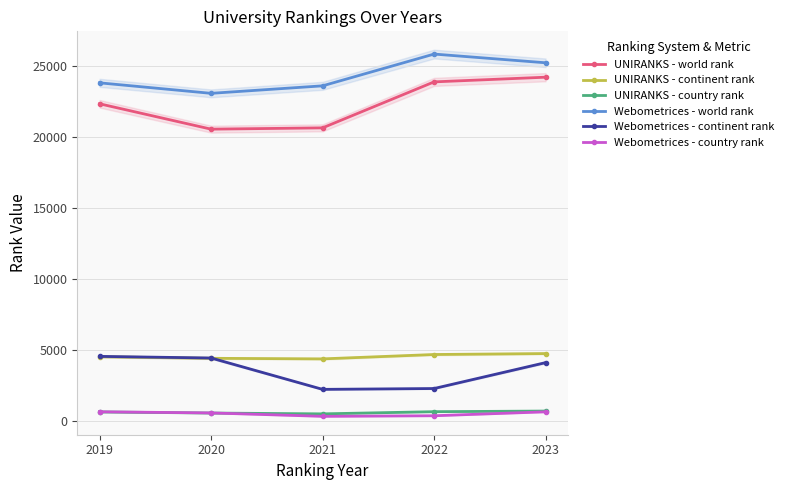

What is the value of the UNIRANKS - continent rank point at the 1st from the left?

4517